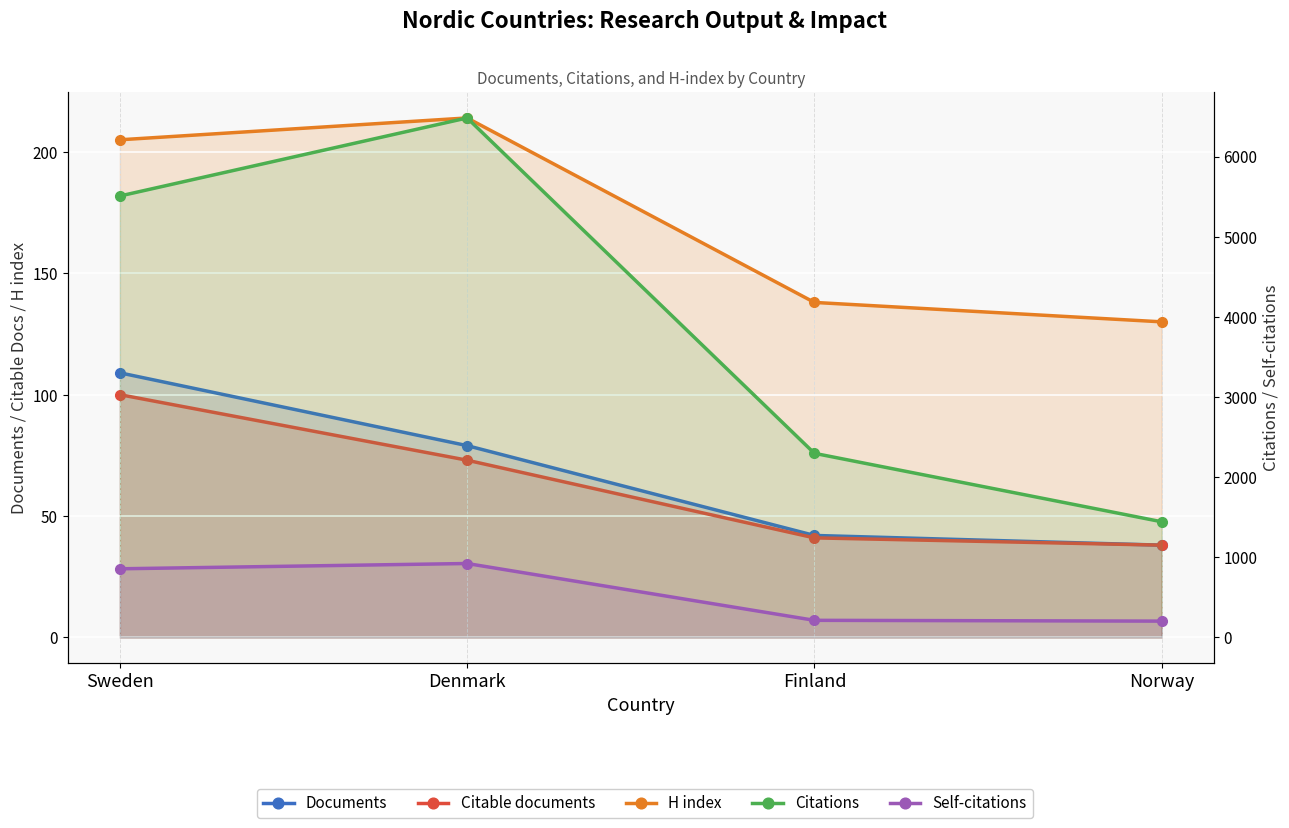

What is the label of the 2nd point from the right?

Finland